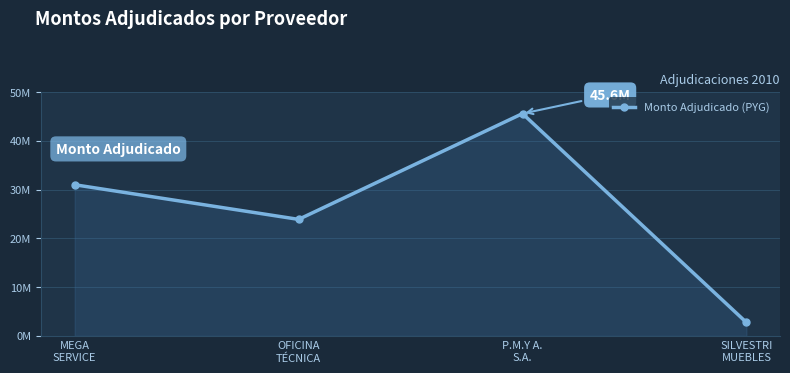

Reading left to right, what are all the values shown in this chart?

MEGA
SERVICE=30976414	OFICINA
TÉCNICA=23875500	P.M.Y A.
S.A.=45560000	SILVESTRI
MUEBLES=2750000